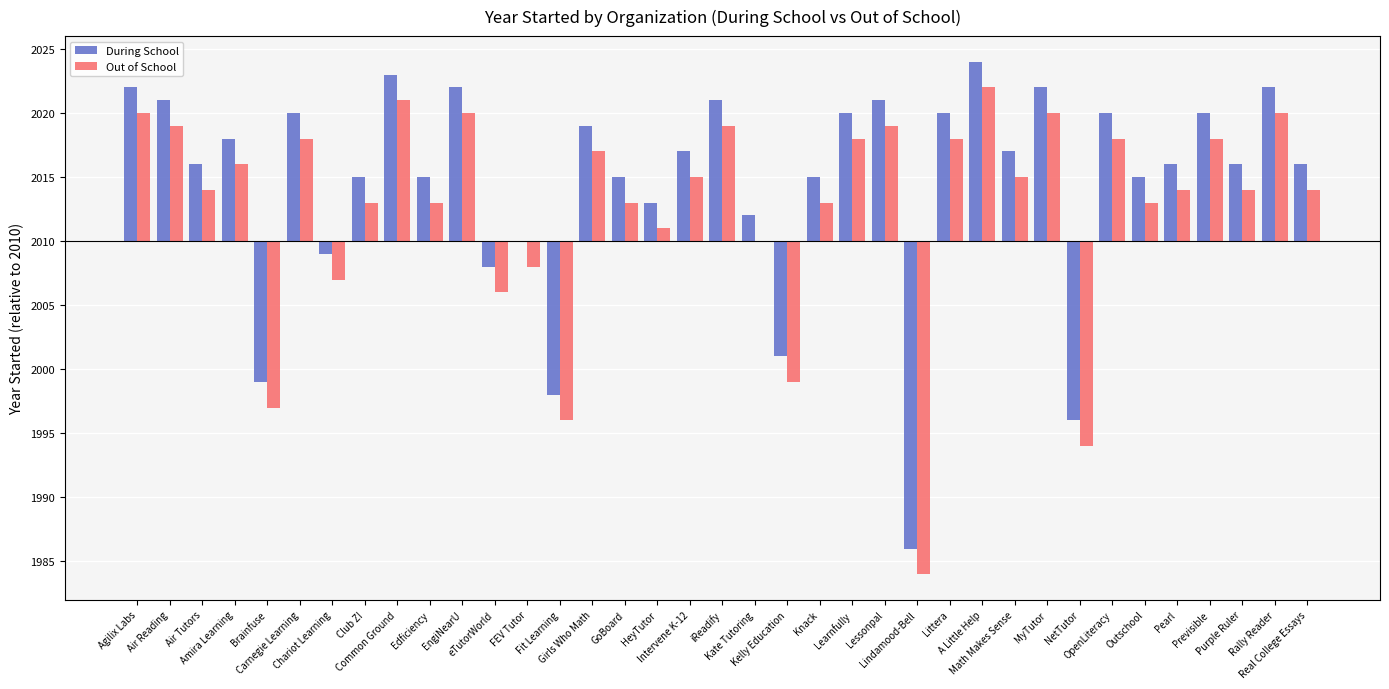

What are all the series names shown in the legend?

During School, Out of School